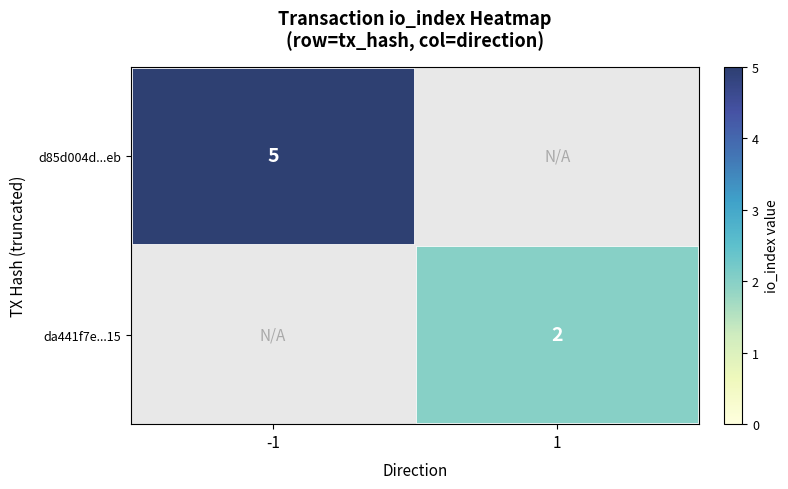

True or false: da441f7e...15 has a value of 3 at 1.

False